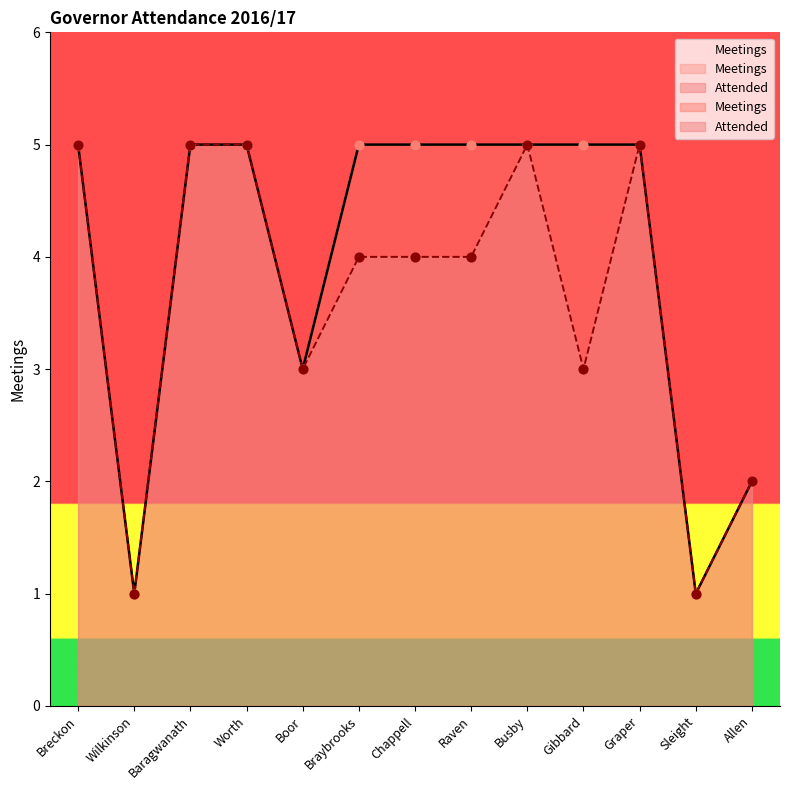

What is the total value across all series at Gibbard?

8